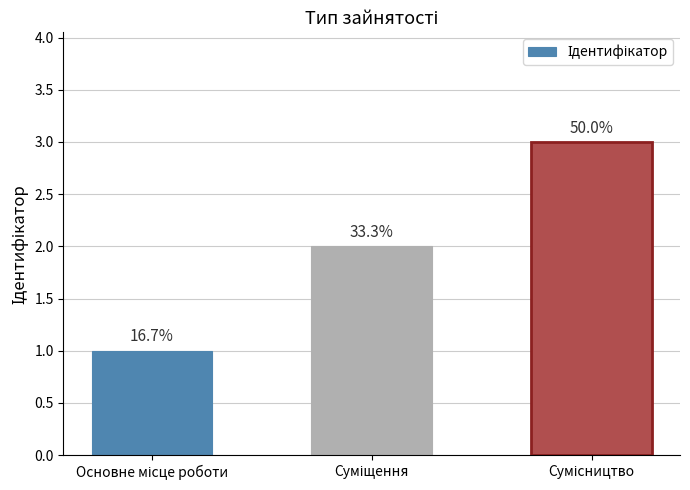

Does the chart contain any negative values?

No